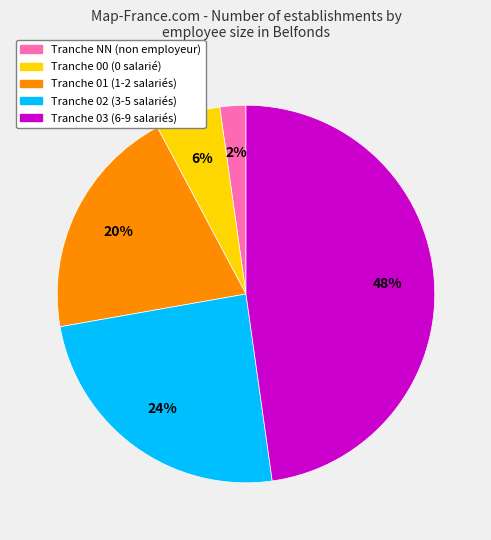

Does any single category account for the majority?

No